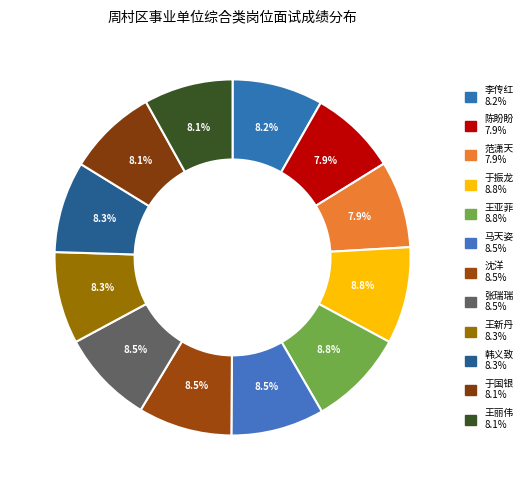

Count the number of slices in the pie.

12